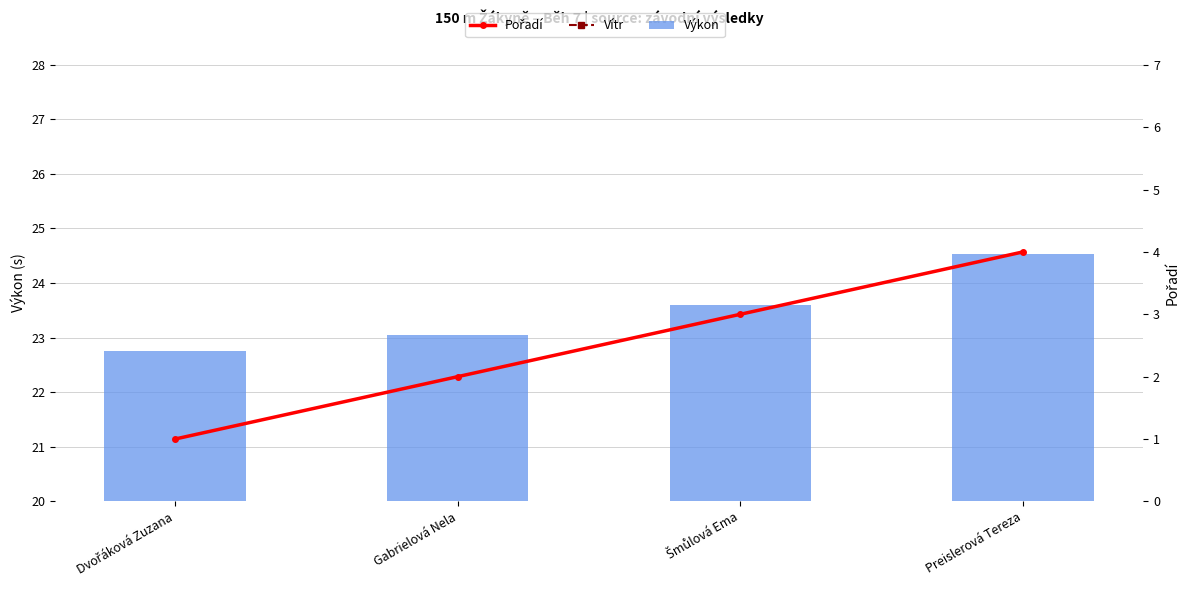

Reading left to right, list all the values displayed in this chart.

Vítr: -1.0	-1.0	-1.0	-1.0
Výkon: 22.8	23.0	23.6	24.5
Pořadí: 1.0	2.0	3.0	4.0